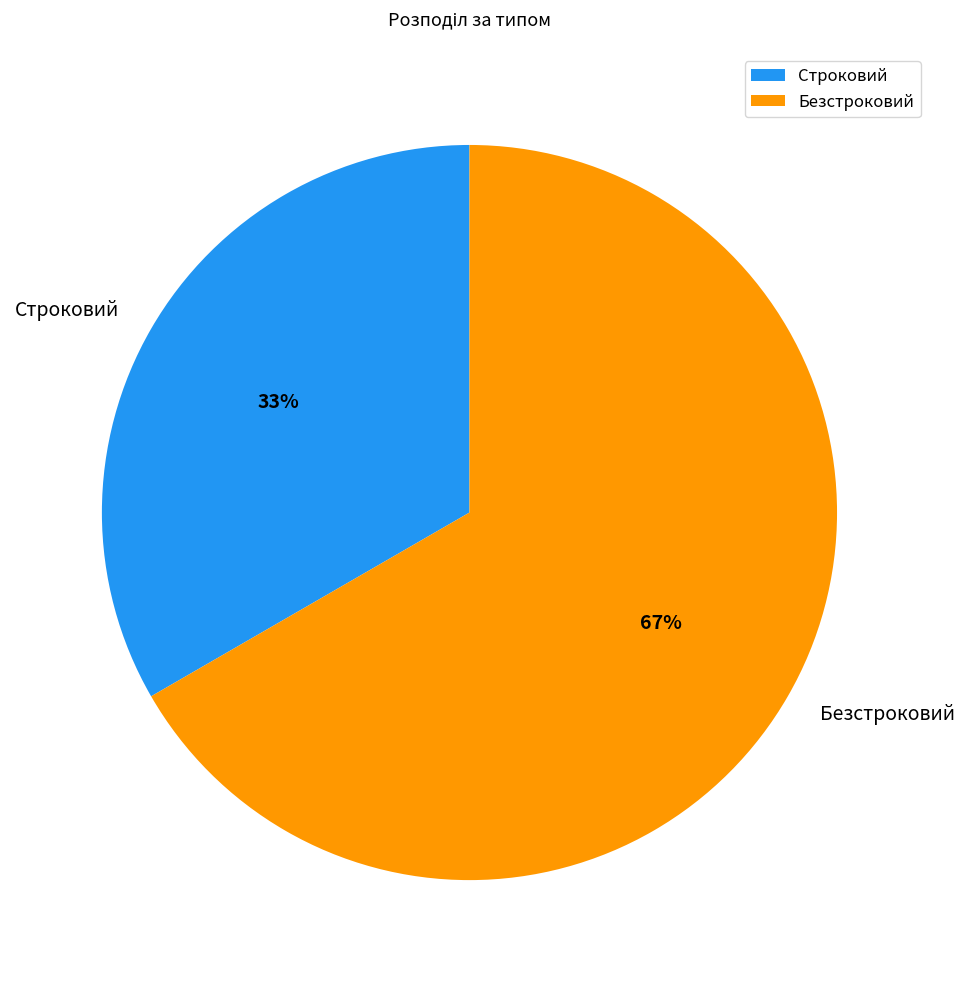

To the nearest percent, what portion does Строковий represent?

33%